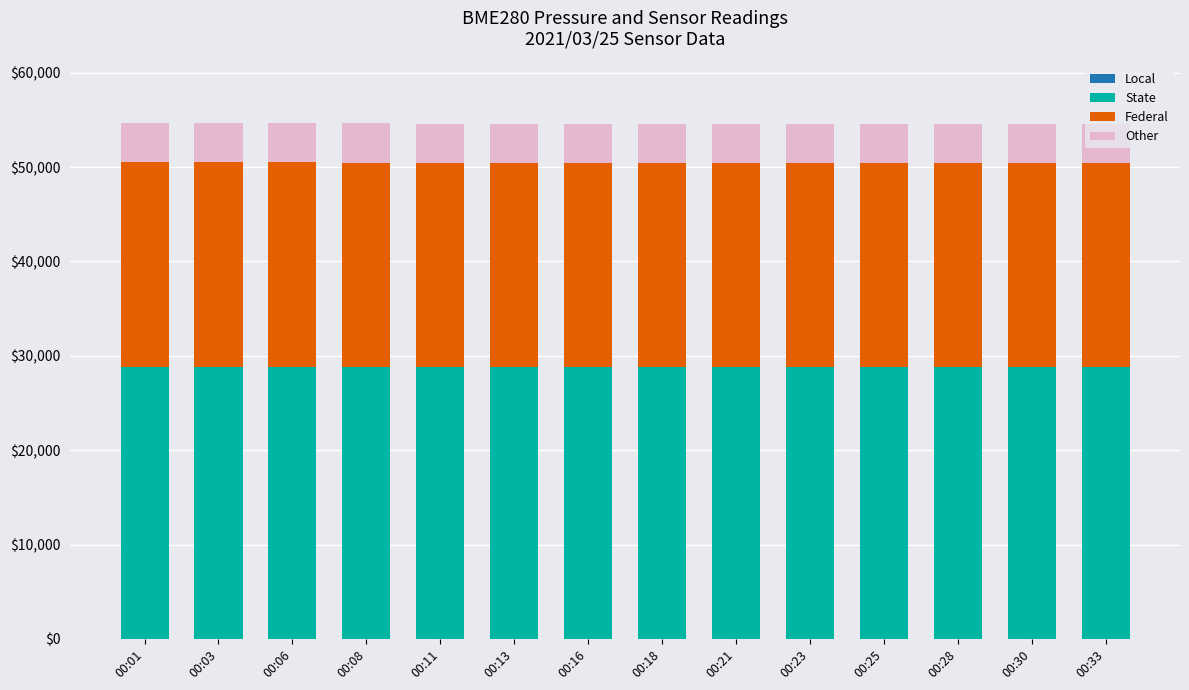

The value of Federal at 00:33 is 28337.3. True or false?

False